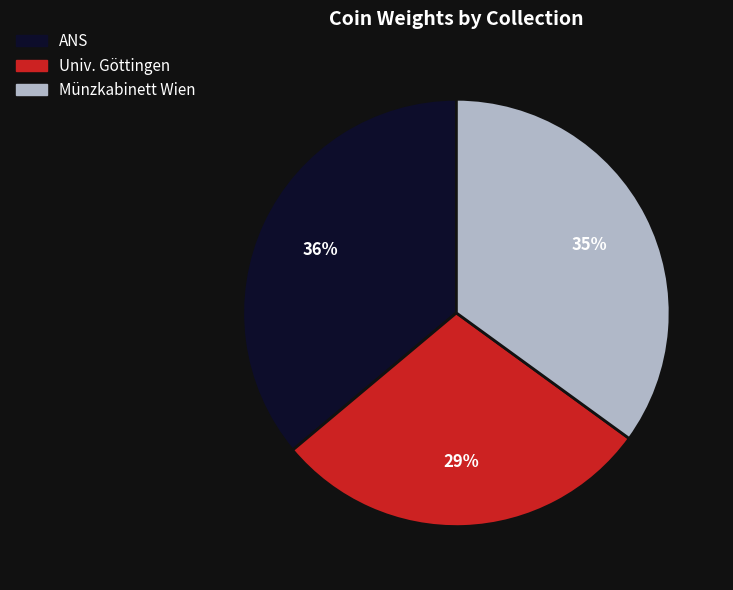

Which slice is the smallest?

Univ. Göttingen